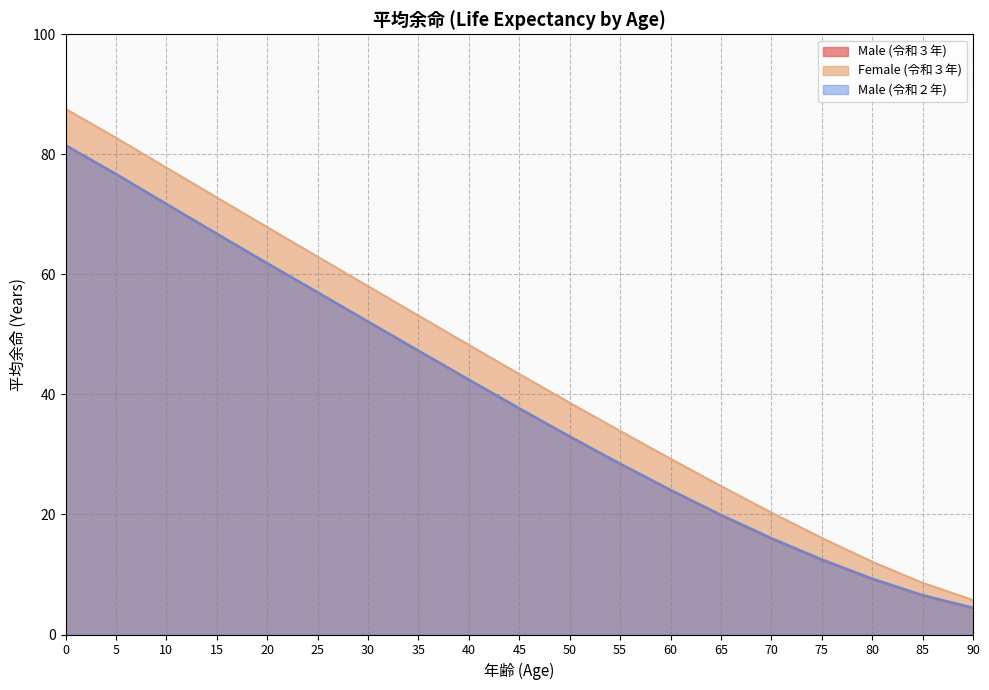

True or false: Male (令和２年) and Female (令和３年) intersect in this chart.

False